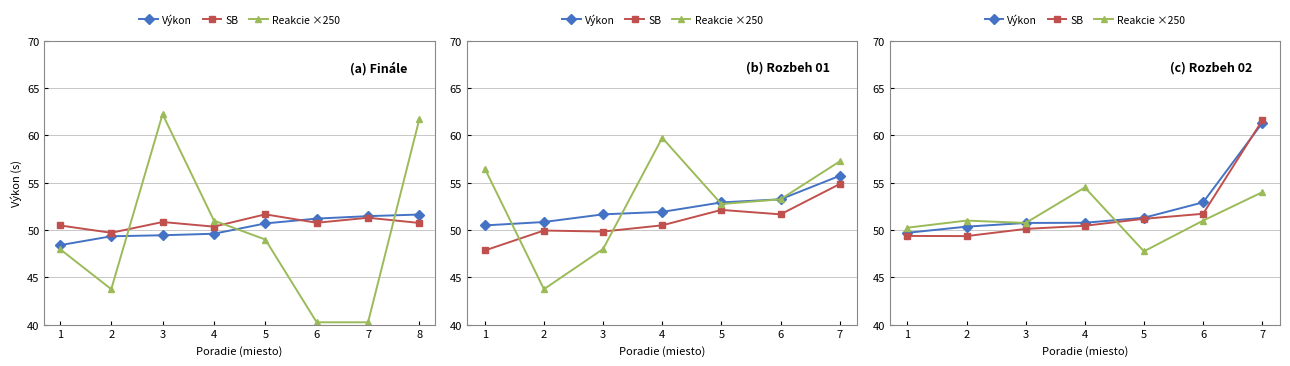

Does the chart have visible grid lines?

Yes